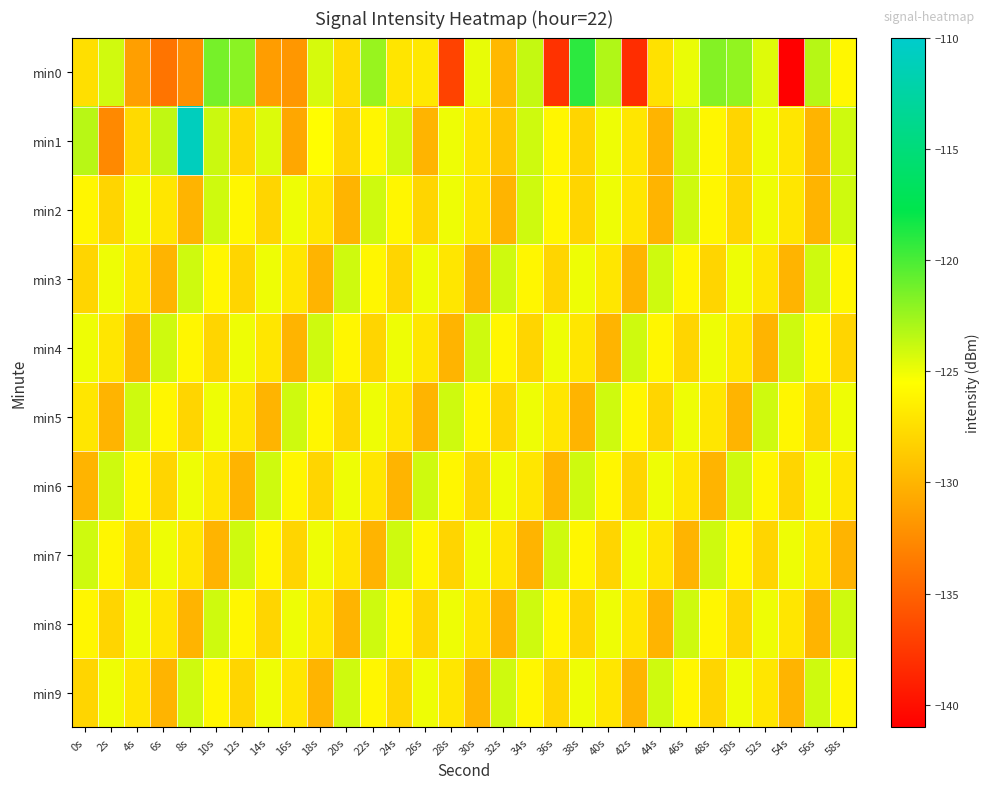

Rank the series by their maximum value, from lowest to highest.

min2, min3, min4, min5, min6, min7, min8, min9, min0, min1